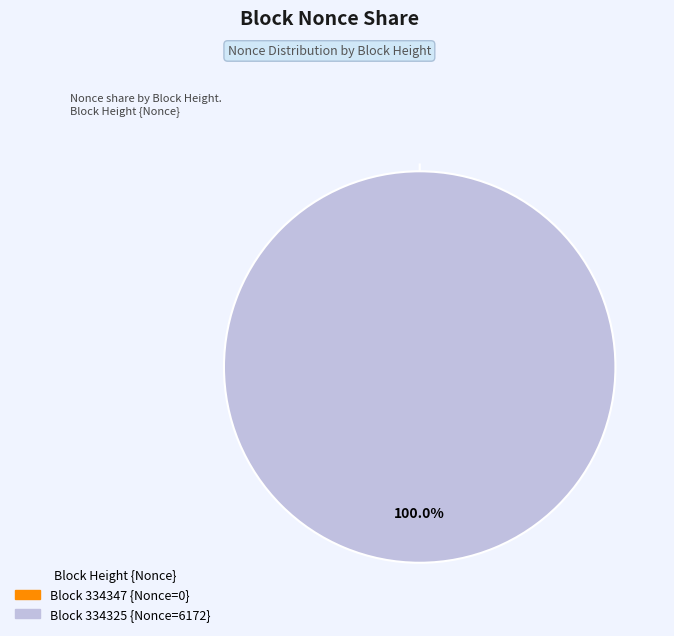

Does 334347 represent more than half of the total?

No